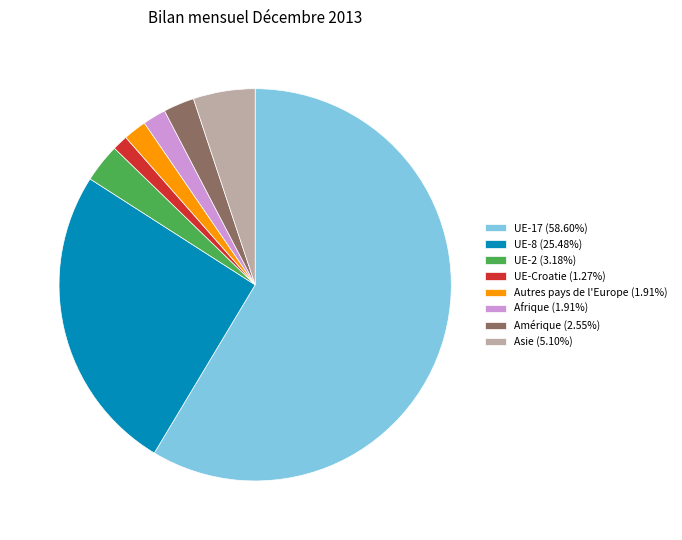

Is Afrique (1.91%) the majority of the pie?

No